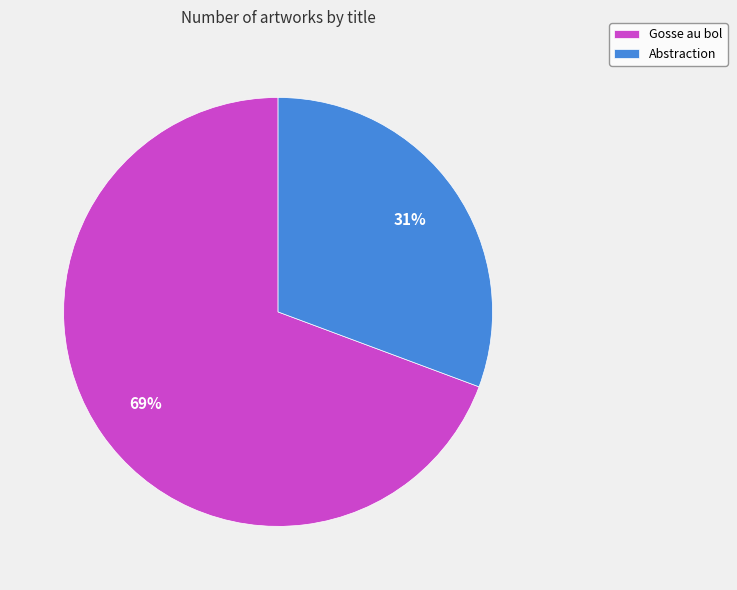

Between Abstraction and Gosse au bol, which is larger?

Gosse au bol